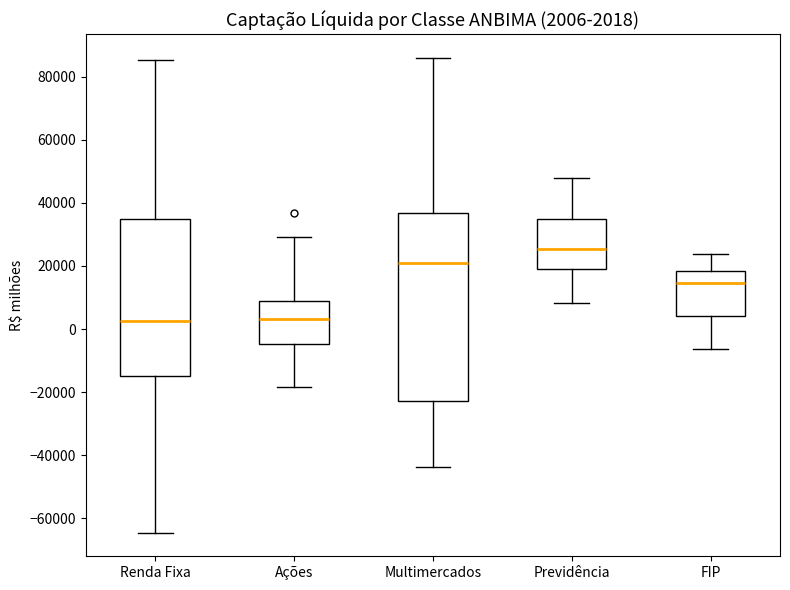

Which box is the tallest, from its lower edge to its upper edge?

Multimercados